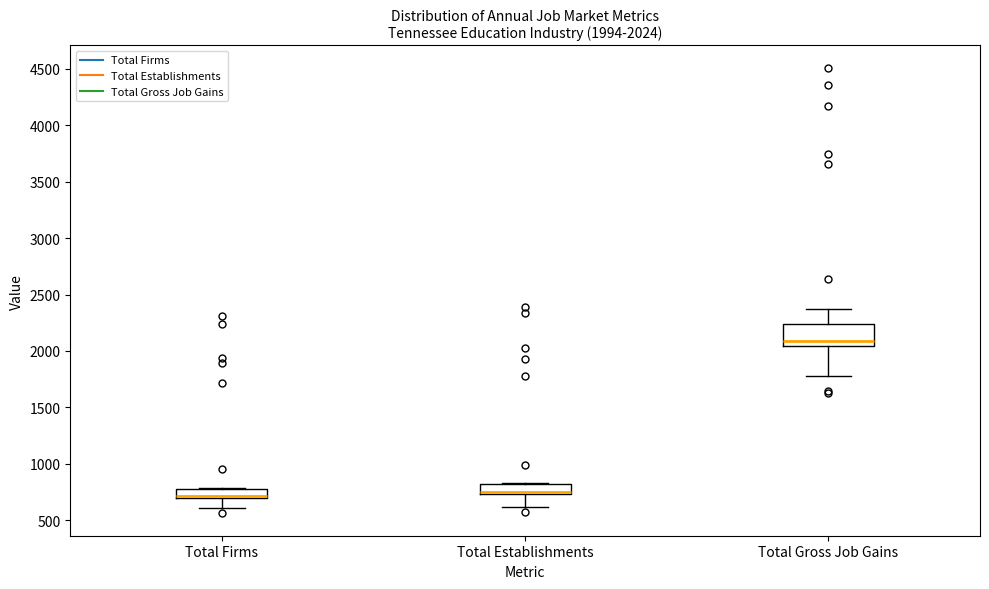

Which box is the tallest, from its lower edge to its upper edge?

Total Gross Job Gains